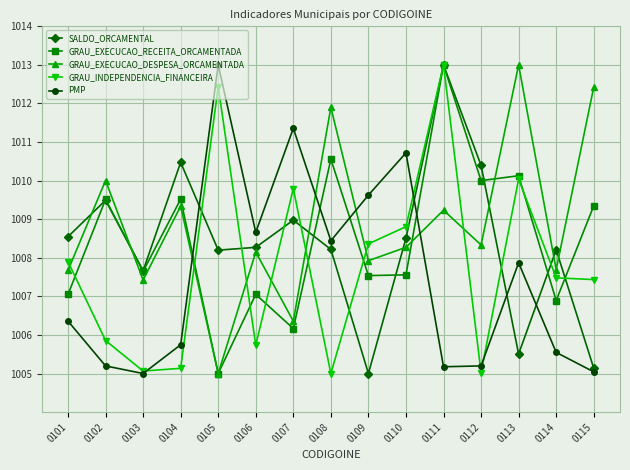

What is the spread (max minus min) of values at 0104?

5.3